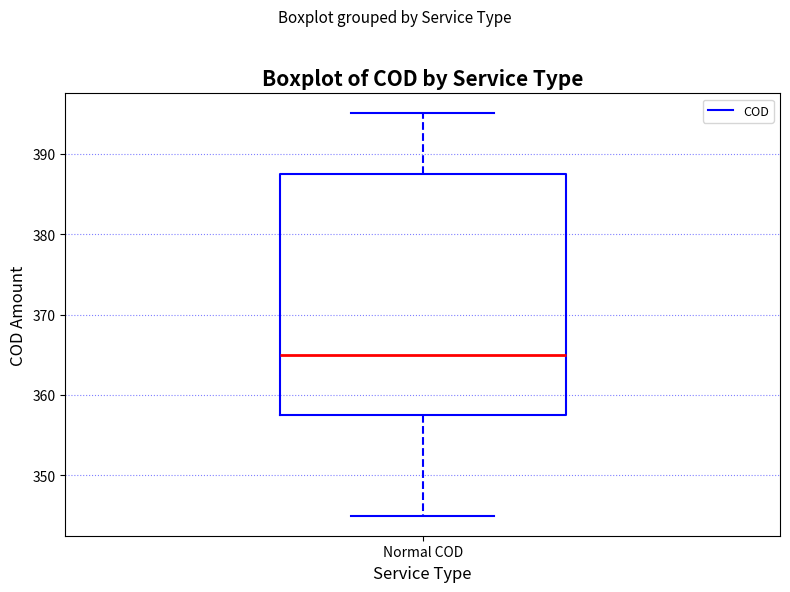

Where does the lower whisker of the box for Normal COD end on the y-axis? The values are not printed on the chart, so give them approximately, as read against the axis.

345